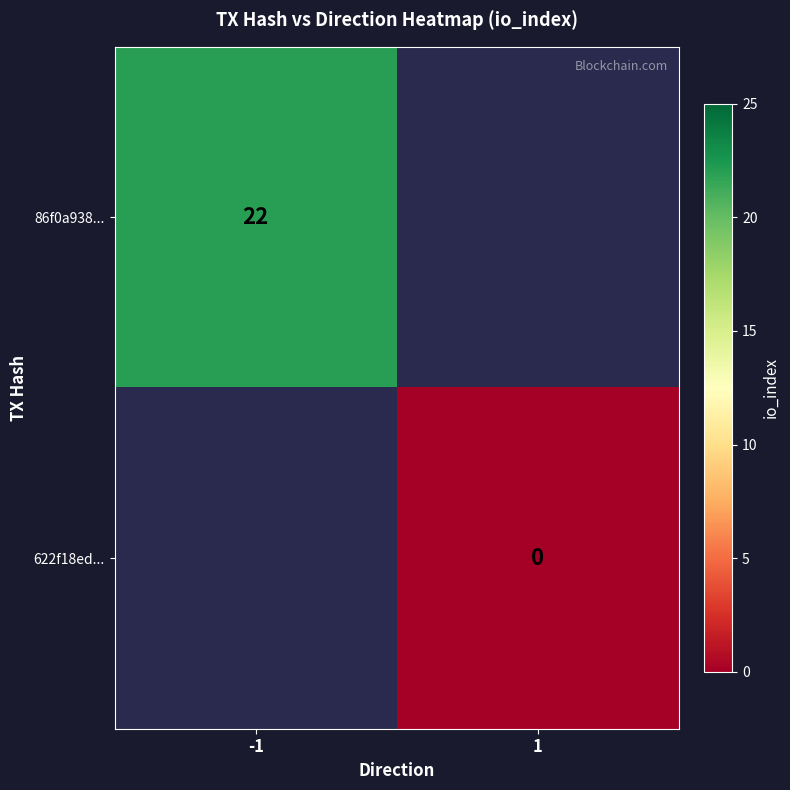

The value of 86f0a938... at -1 is 22. True or false?

True